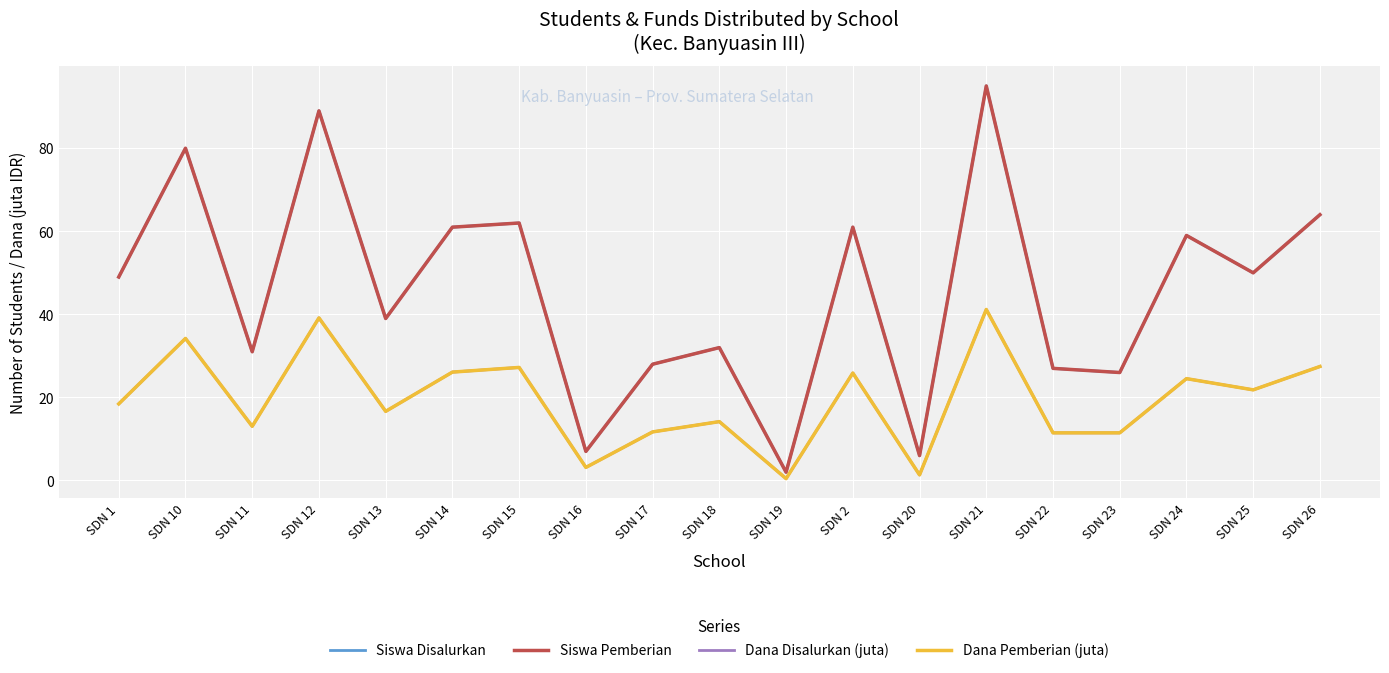

What is the difference between the highest and lowest values at SDN 2?

35.1